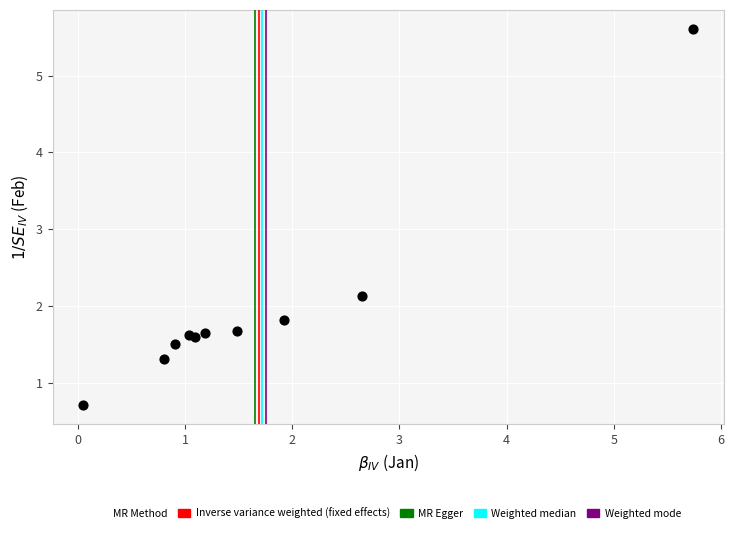

What Y value in the scatter plot is closest to 3?

2.1